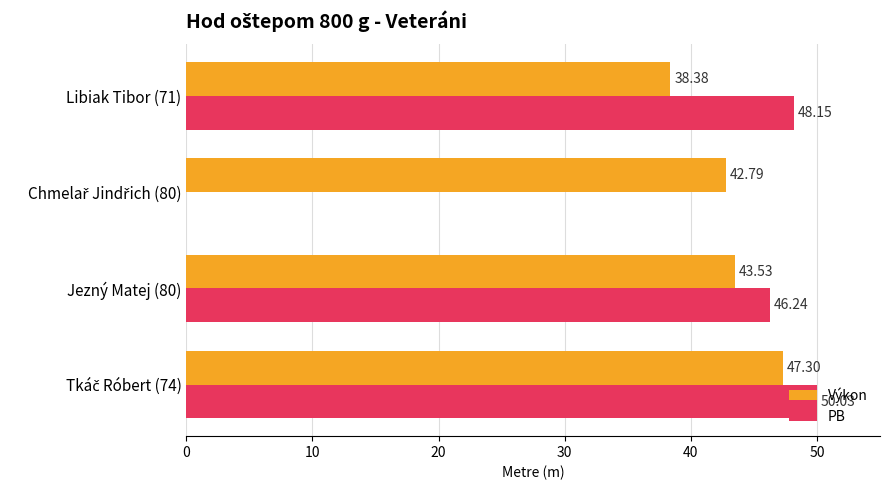

Which series has the largest total across all categories?

Výkon